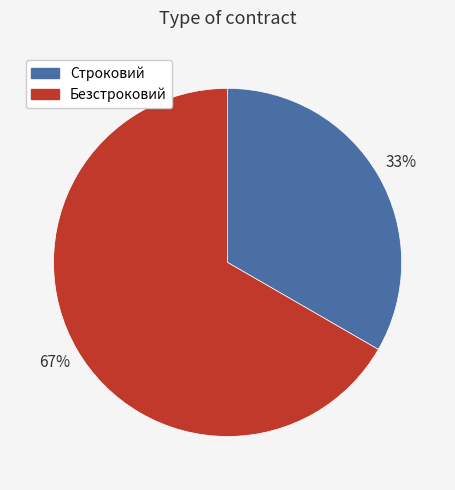

Combined, do Безстроковий and Строковий account for over 50%?

Yes